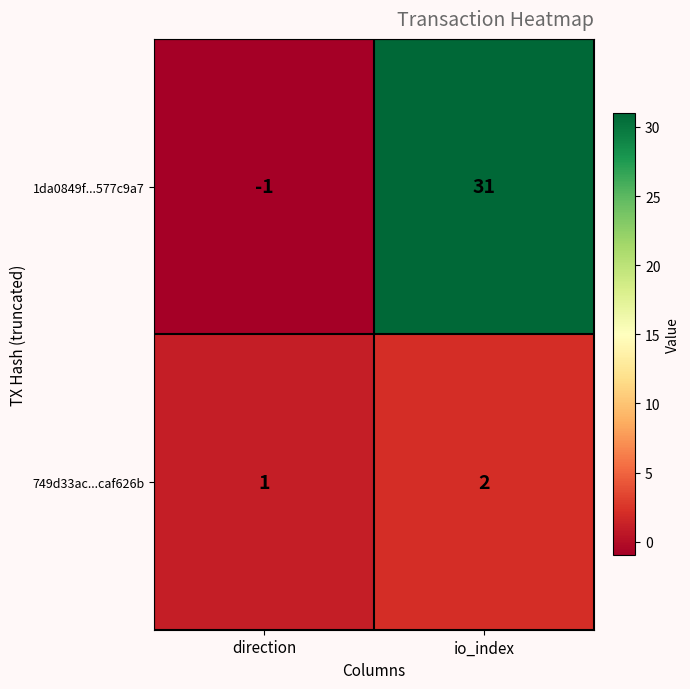

Count the number of categories in the chart.

2